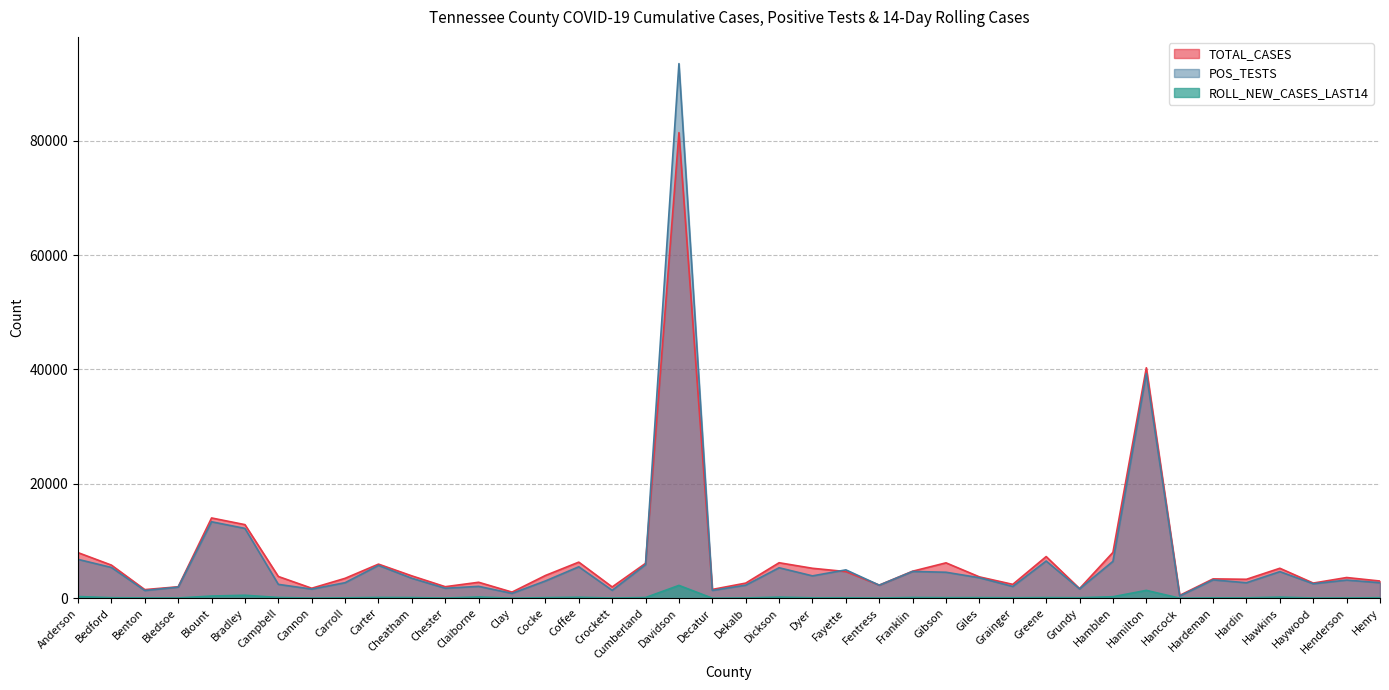

Rank the series by their maximum value, from highest to lowest.

POS_TESTS, TOTAL_CASES, ROLL_NEW_CASES_LAST14